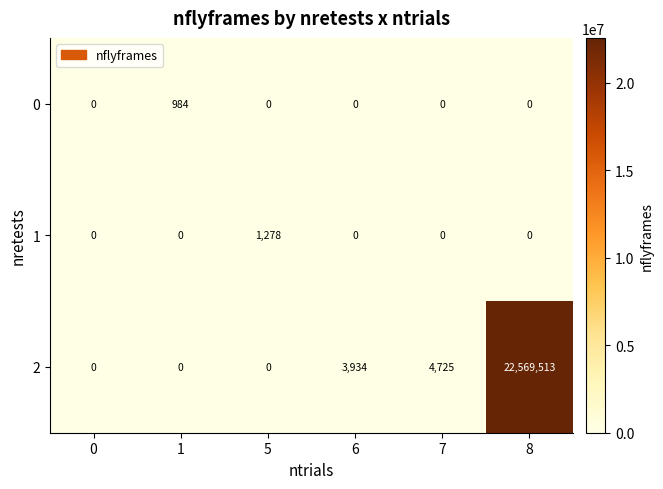

List the series in order of their peak value, lowest first.

0, 1, 2